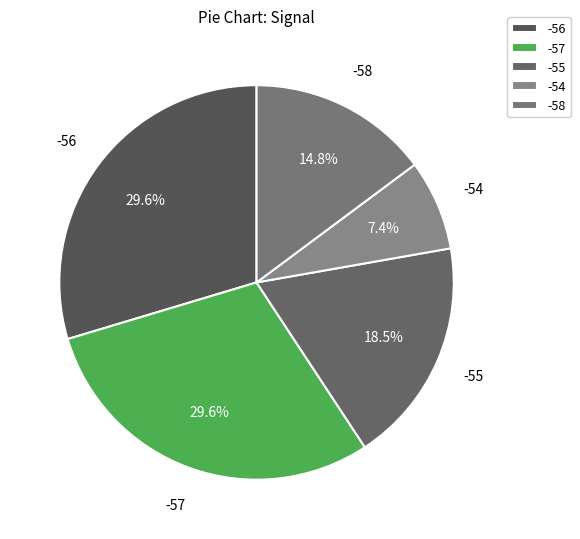

Combined, do -55 and -54 account for over 50%?

No